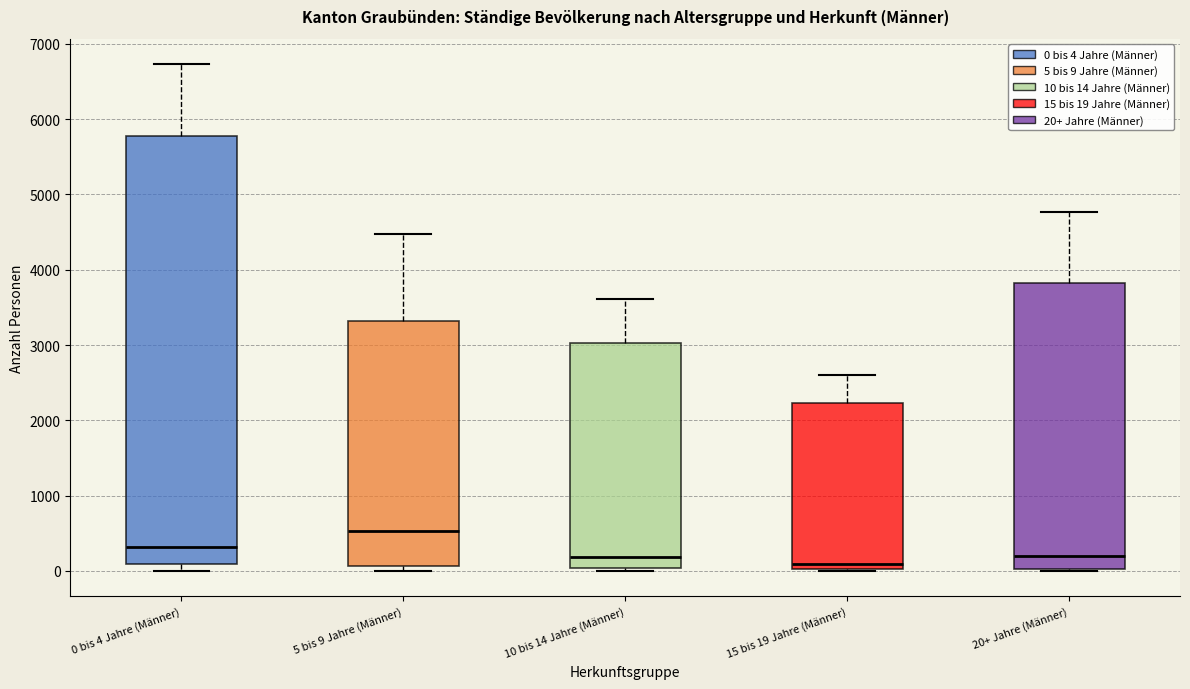

Reading left to right, transcribe this box plot: for each box, give where its median line is, the range the box spans, and where its two whiskers end, as read against the y-axis. The values are not printed on the chart, so give them approximately, as read against the axis.

0 bis 4 Jahre (Männer): median 300, box 100 to 5800, whiskers 0 to 6700
5 bis 9 Jahre (Männer): median 500, box 100 to 3300, whiskers 0 to 4500
10 bis 14 Jahre (Männer): median 200, box 0 to 3000, whiskers 0 (just below the box's lower edge) to 3600
15 bis 19 Jahre (Männer): median 100, box 0 to 2200, whiskers 0 to 2600
20+ Jahre (Männer): median 200, box 0 to 3800, whiskers 0 to 4800